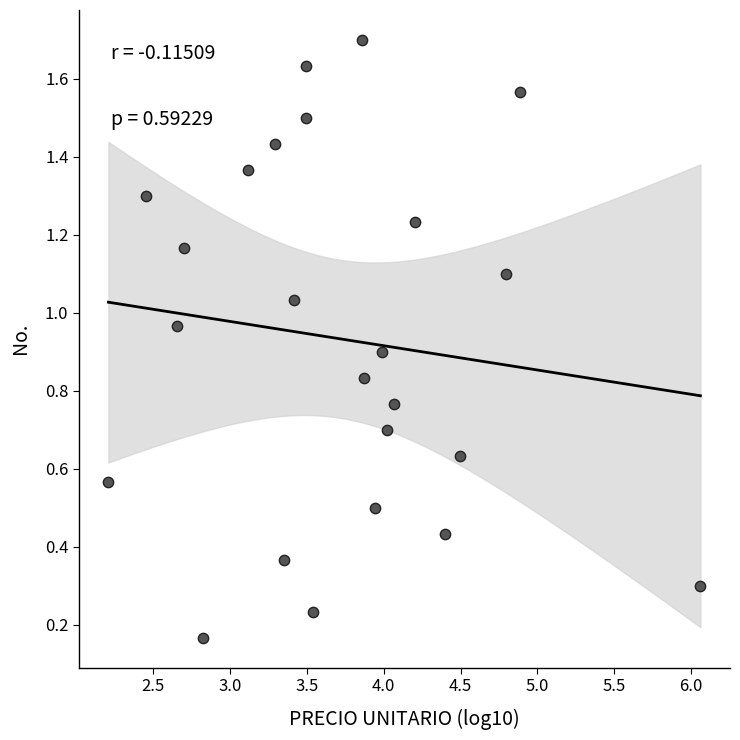

What is the range of X values (max minus min)?

3.9